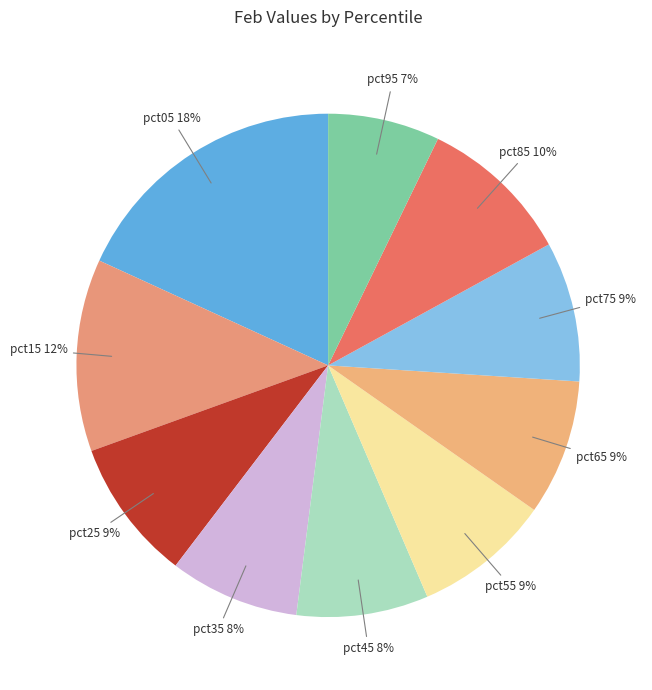

To the nearest percent, what is the difference between the pct75 and pct15 slice percentages?

3%